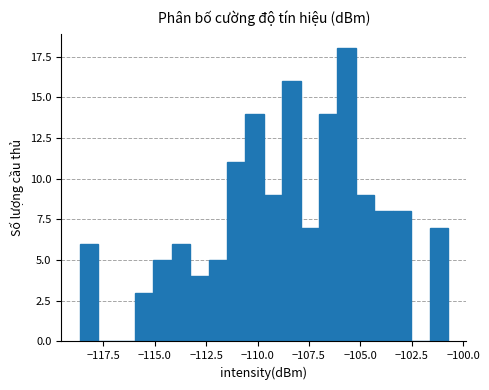

Read against the x-axis, roughly where is the centre of the tallest bar?

-105.5